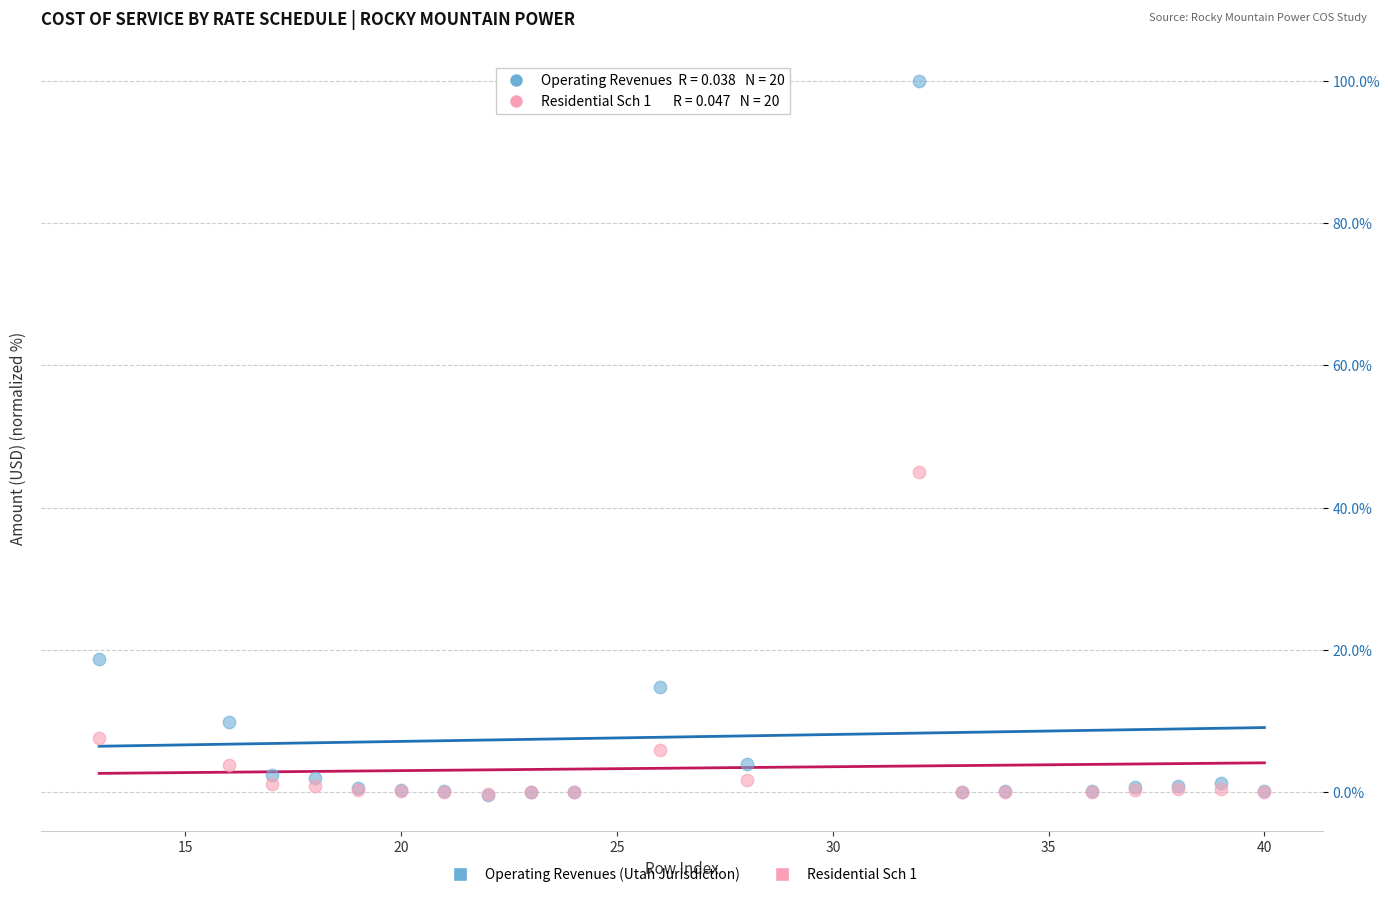

What are all the series names shown in the legend?

Operating Revenues (Utah Jurisdiction), Residential Sch 1